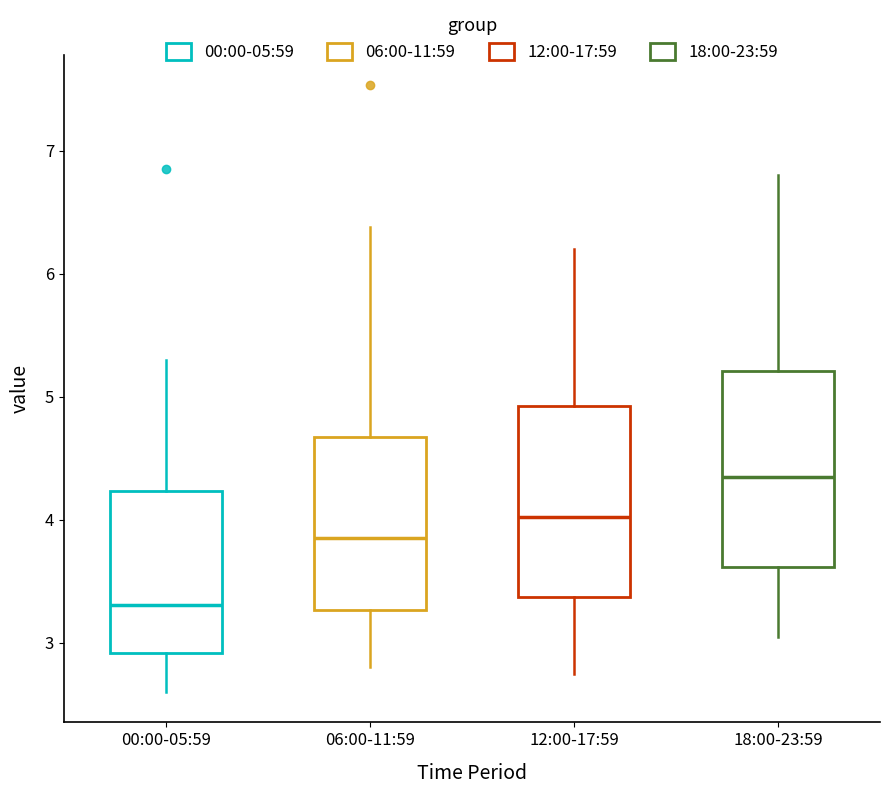

Reading left to right, read every box against the y-axis: the position of its median line, the range the box covers, and the ends of its whiskers. The values are not printed on the chart, so give them approximately, as read against the axis.

00:00-05:59: median 3.3, box 2.9 to 4.2, whiskers 2.6 to 5.3
06:00-11:59: median 3.9, box 3.3 to 4.7, whiskers 2.8 to 6.4
12:00-17:59: median 4.0, box 3.4 to 4.9, whiskers 2.8 to 6.2
18:00-23:59: median 4.4, box 3.6 to 5.2, whiskers 3.1 to 6.8